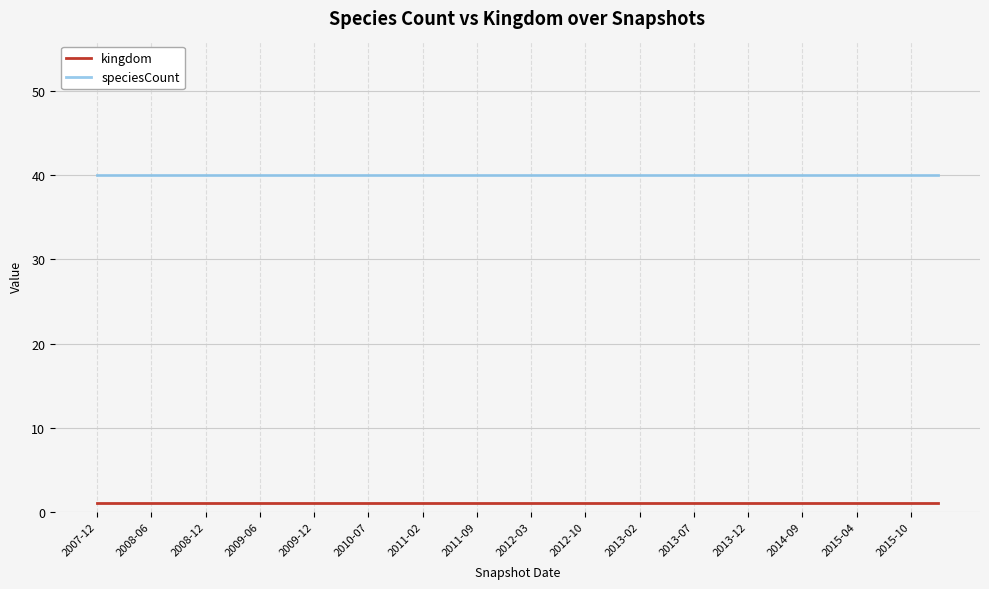

Does the chart display data point markers on the line(s)?

No